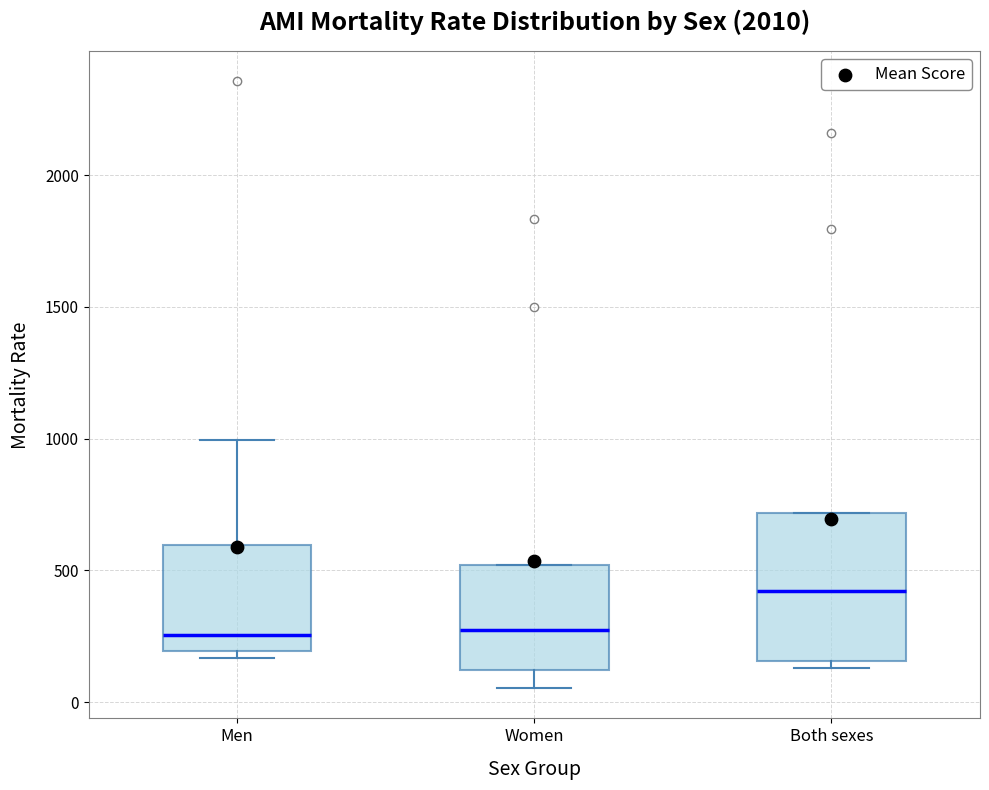

Reading left to right, read every box against the y-axis: the position of its median line, the range the box covers, and the ends of its whiskers. The values are not printed on the chart, so give them approximately, as read against the axis.

Men: median 250, box 200 to 600, whiskers 150 to 1000
Women: median 250, box 100 to 500, whiskers 50 to 500
Both sexes: median 400, box 150 to 700, whiskers 150 (just below the box's lower edge) to 700